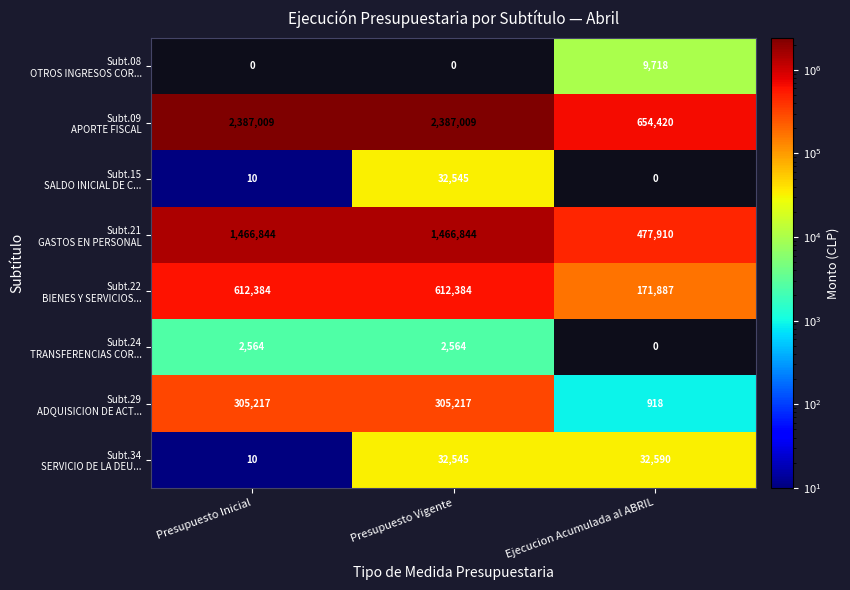

At which category is the sum across all series the highest?

Presupuesto Vigente